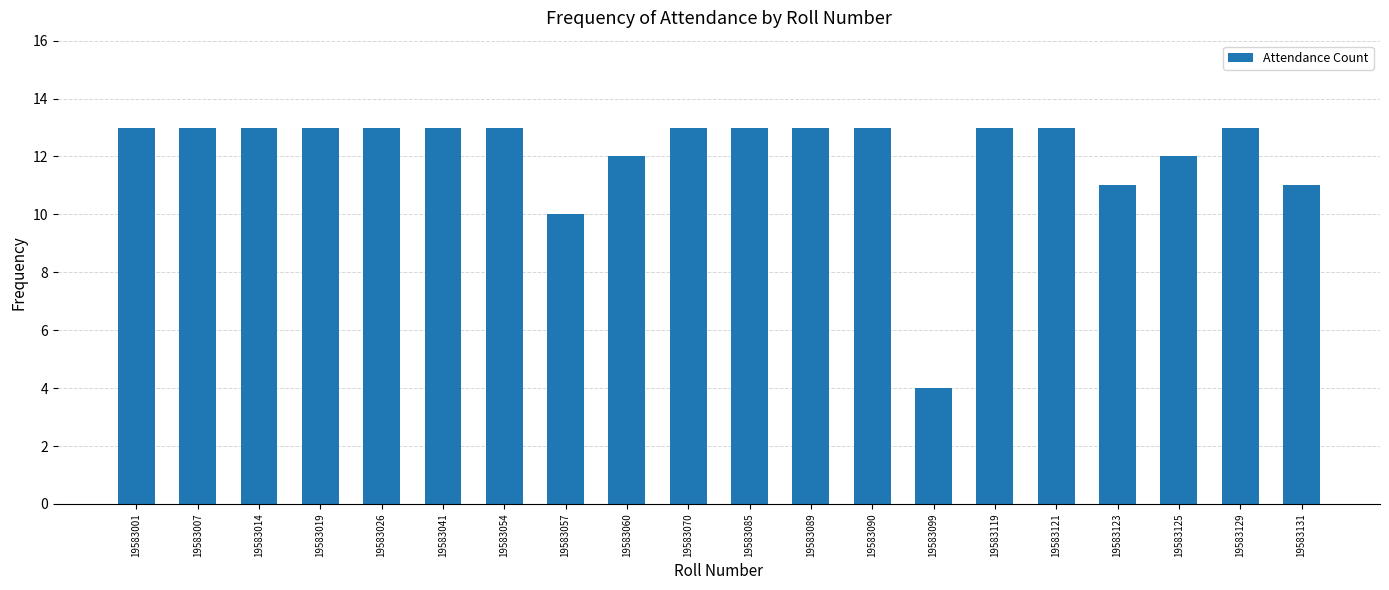

Approximately how many times larger is the value at 19583054 compared to 19583099?

3.2